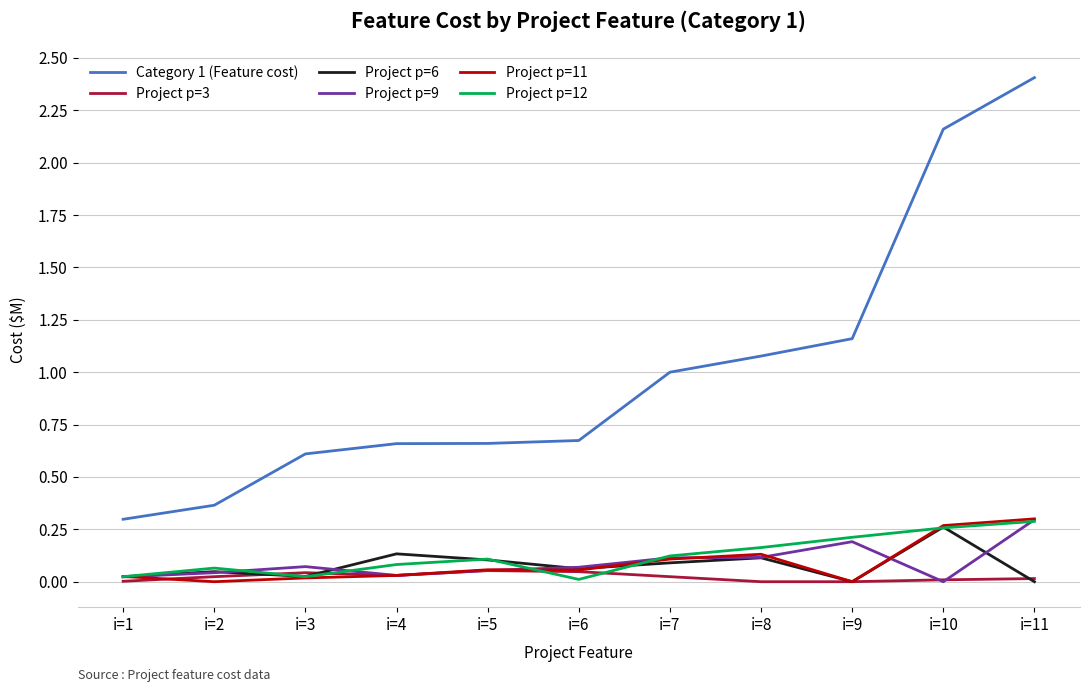

At which category does the chart reach its peak across all series?

i=11